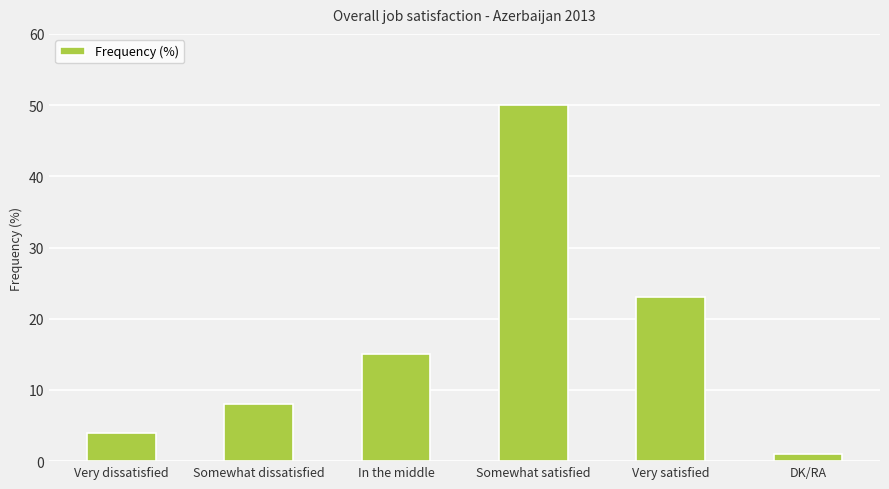

At which category does the chart reach its peak across all series?

Somewhat satisfied